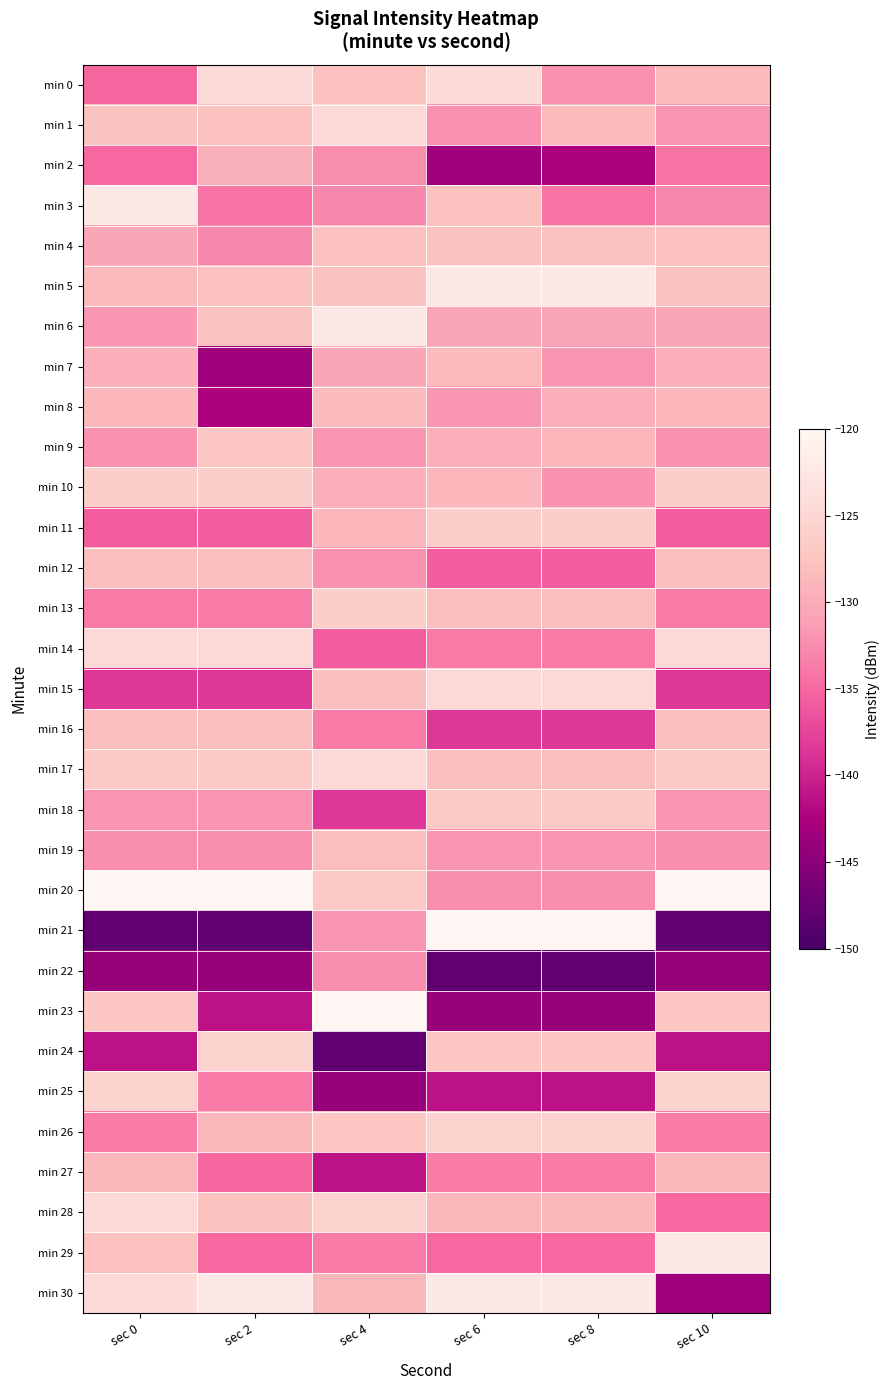

Count the number of categories in the chart.

6